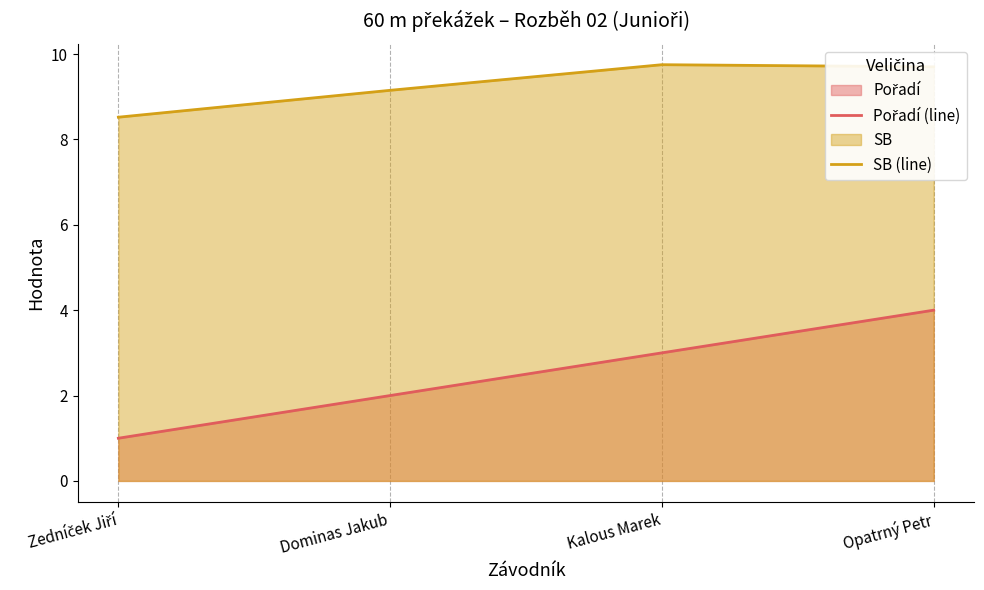

How many series are shown in this chart?

2